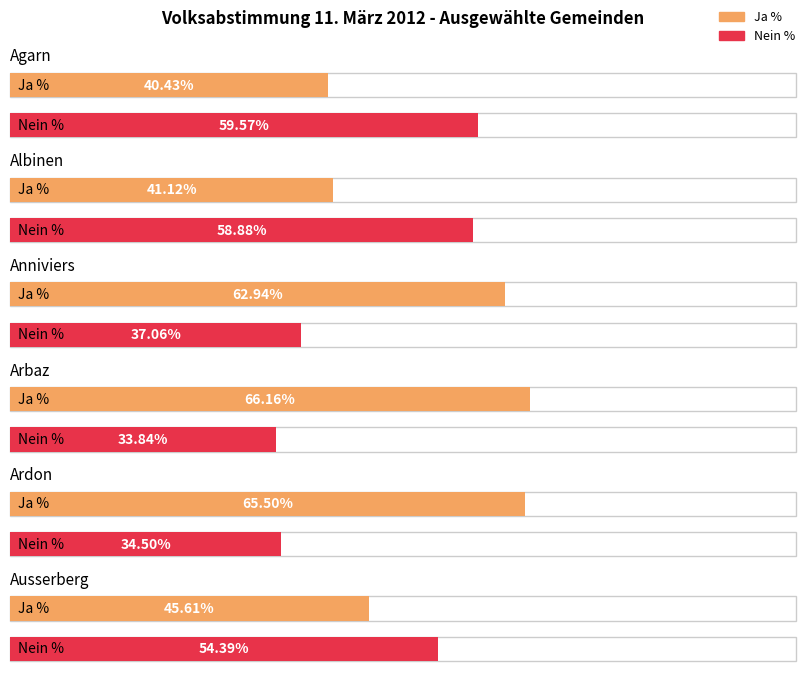

What is the label of the 2nd bar from the right?

Ardon